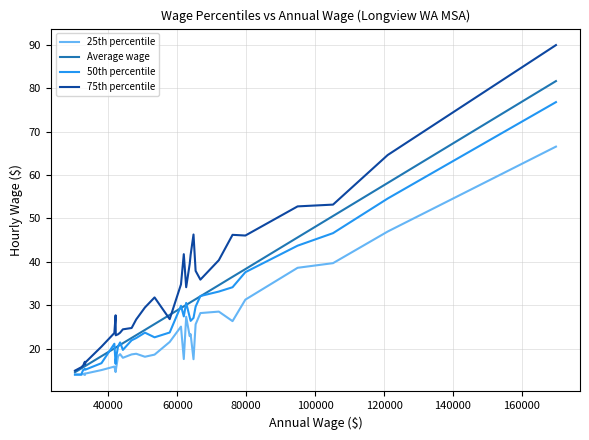

What is the label of the 38th point from the right?

60000